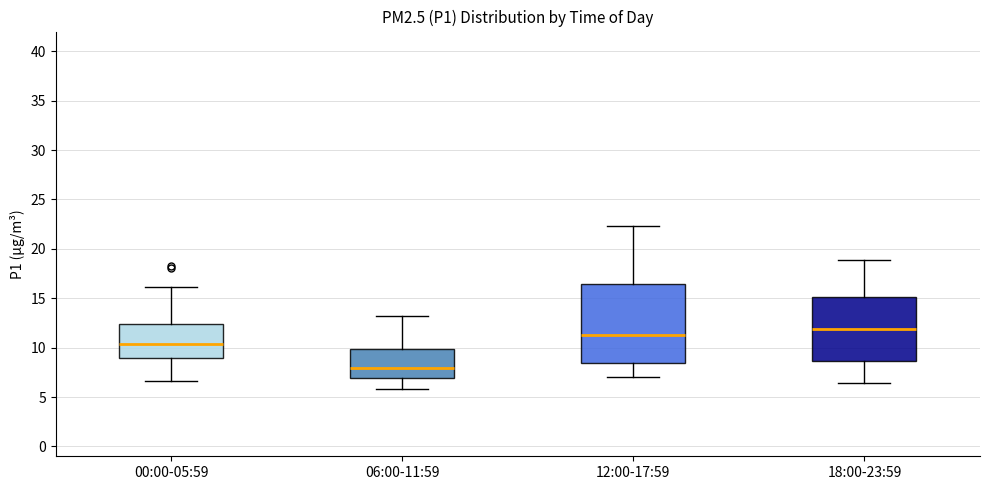

Comparing the boxes themselves (not the whiskers), which one is the tallest?

12:00-17:59